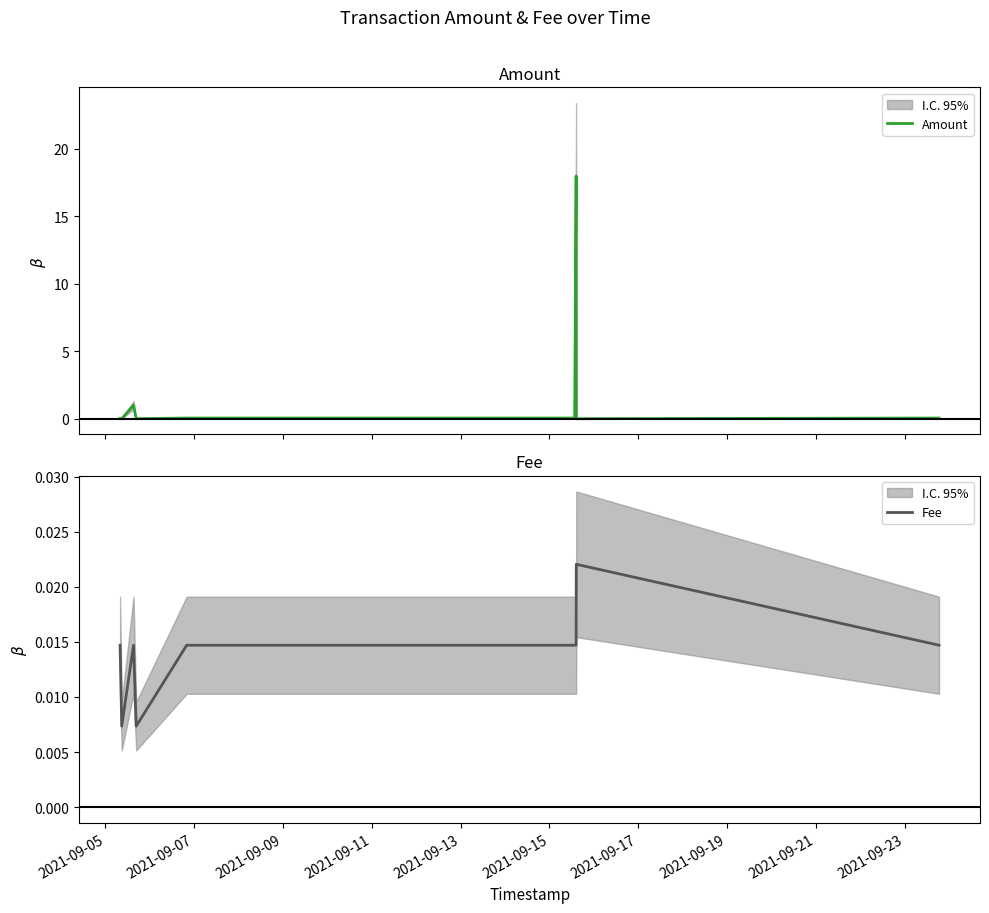

How many times do Amount and Fee cross each other?

5